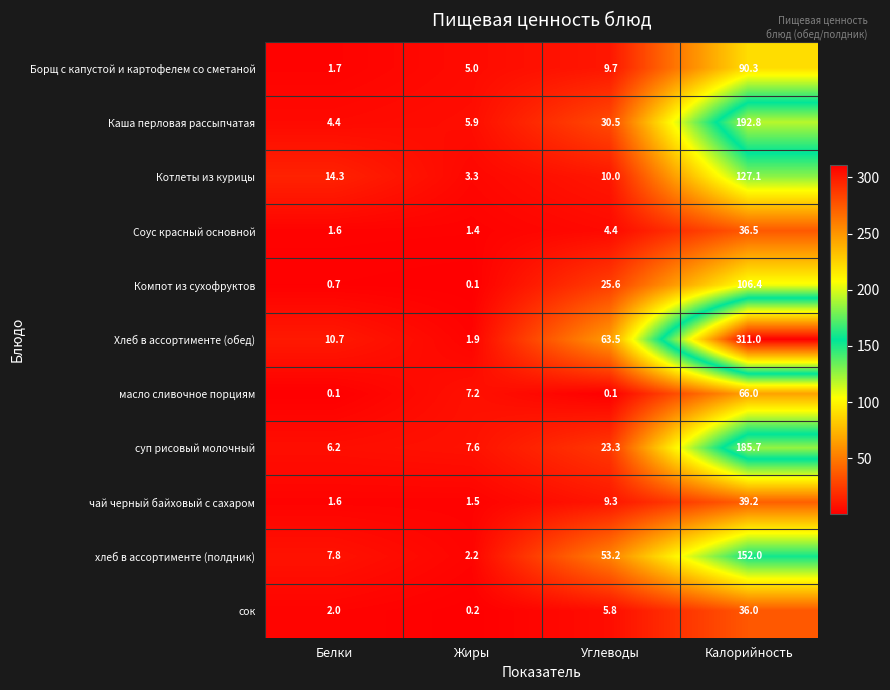

How many series are shown in this chart?

11